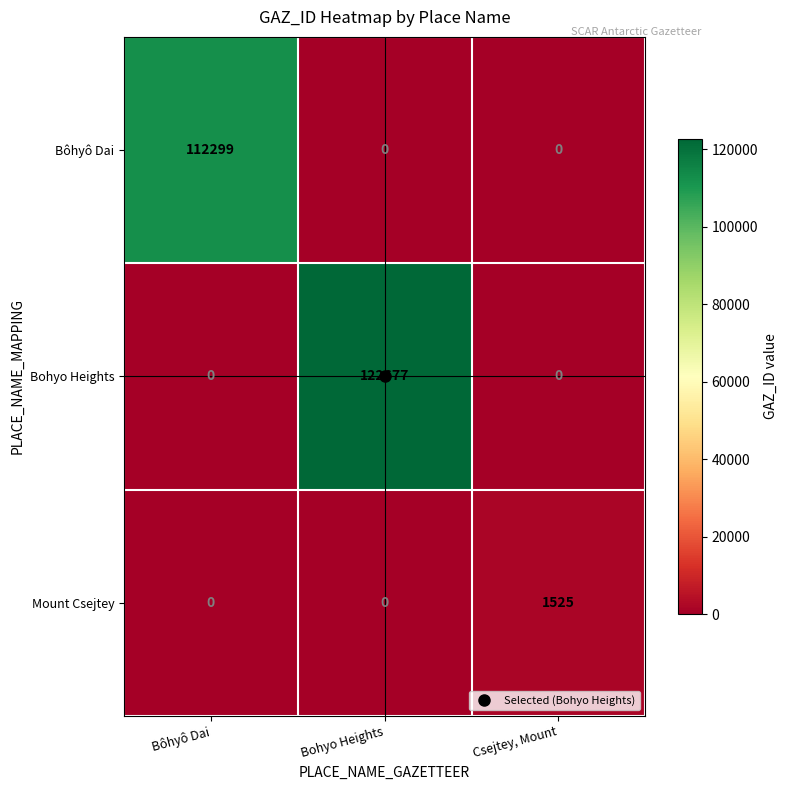

The value of Bohyo Heights at Csejtey, Mount is 0. True or false?

True